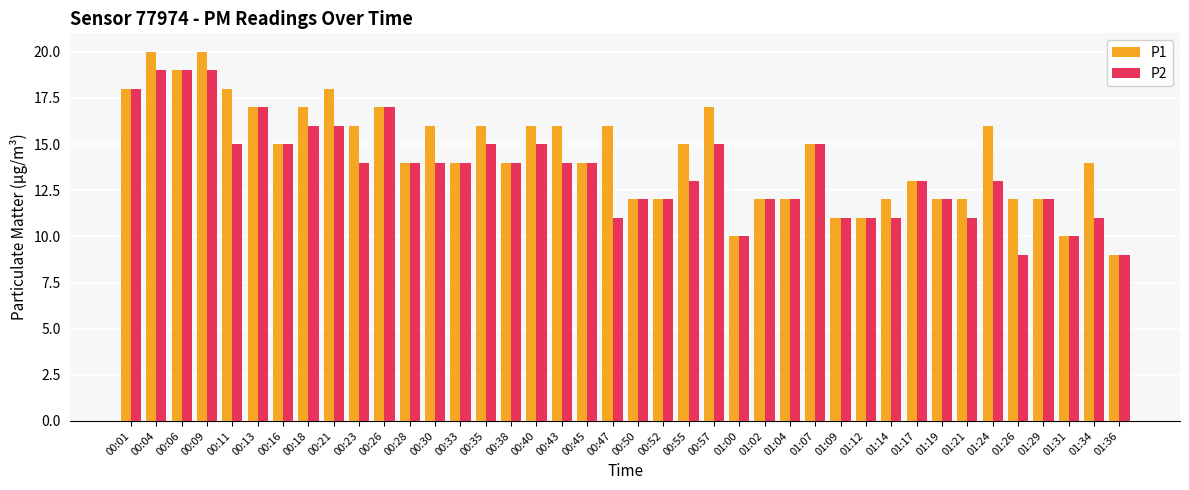

At 00:43, list the series in order from largest to smallest.

P1, P2